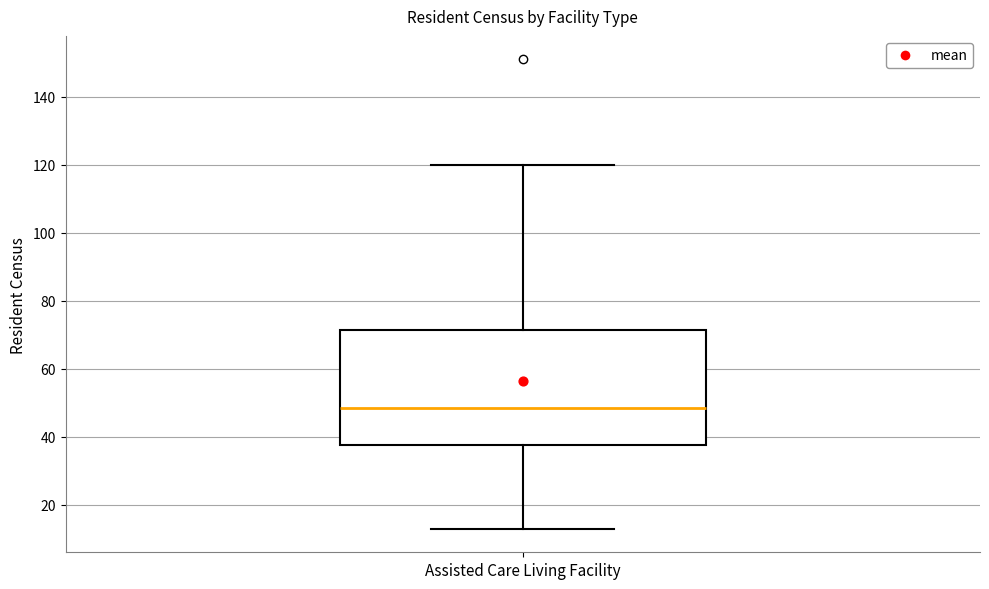

Transcribe this box plot: give where the median line is, the range the box spans, and where the two whiskers end, as read against the y-axis. The values are not printed on the chart, so give them approximately, as read against the axis.

median 48, box 38 to 72, whiskers 14 to 120